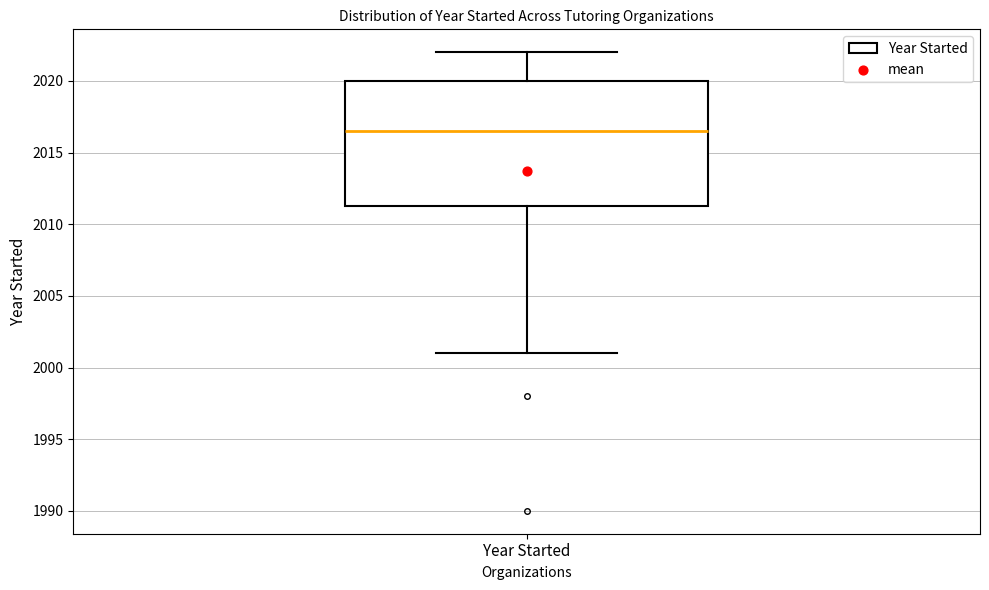

Transcribe this box plot: give where the median line is, the range the box spans, and where the two whiskers end, as read against the y-axis. The values are not printed on the chart, so give them approximately, as read against the axis.

median 2016.5, box 2011.5 to 2020.0, whiskers 2001.0 to 2022.0